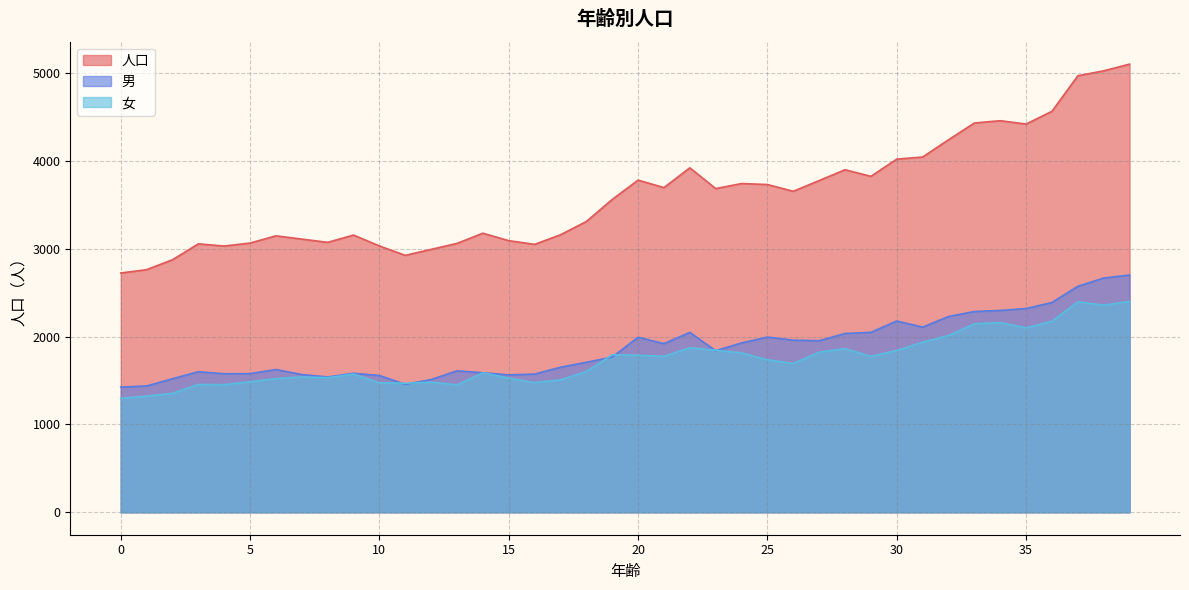

What is the lowest value of the 男 series?

1425